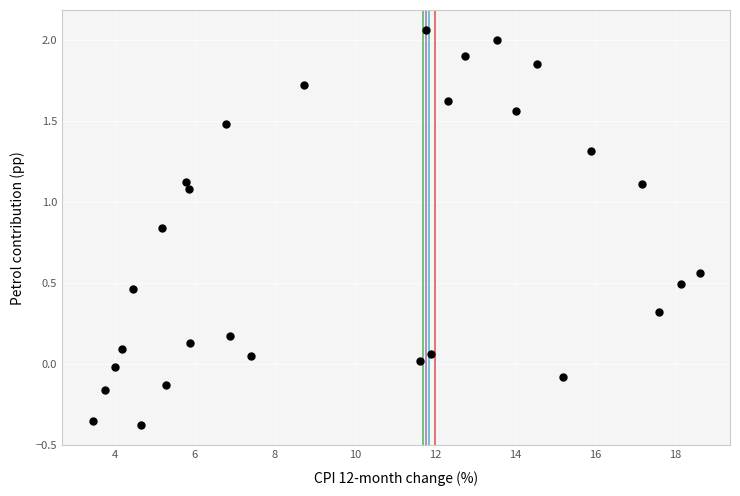

What is the range of Y values (max minus min)?

2.4